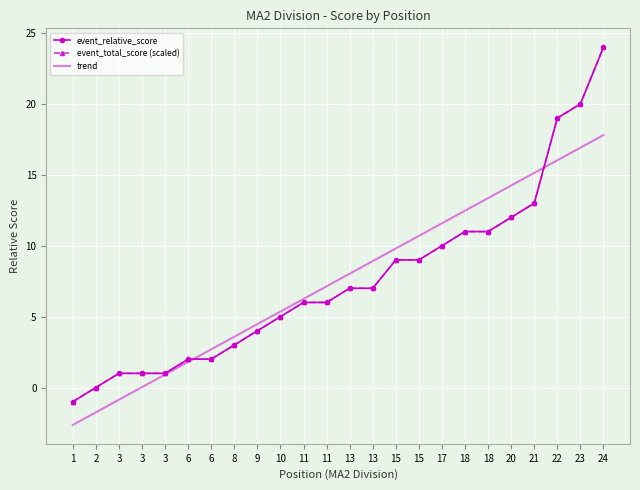

At 1, list the series in order from largest to smallest.

event_relative_score, event_total_score (scaled), trend